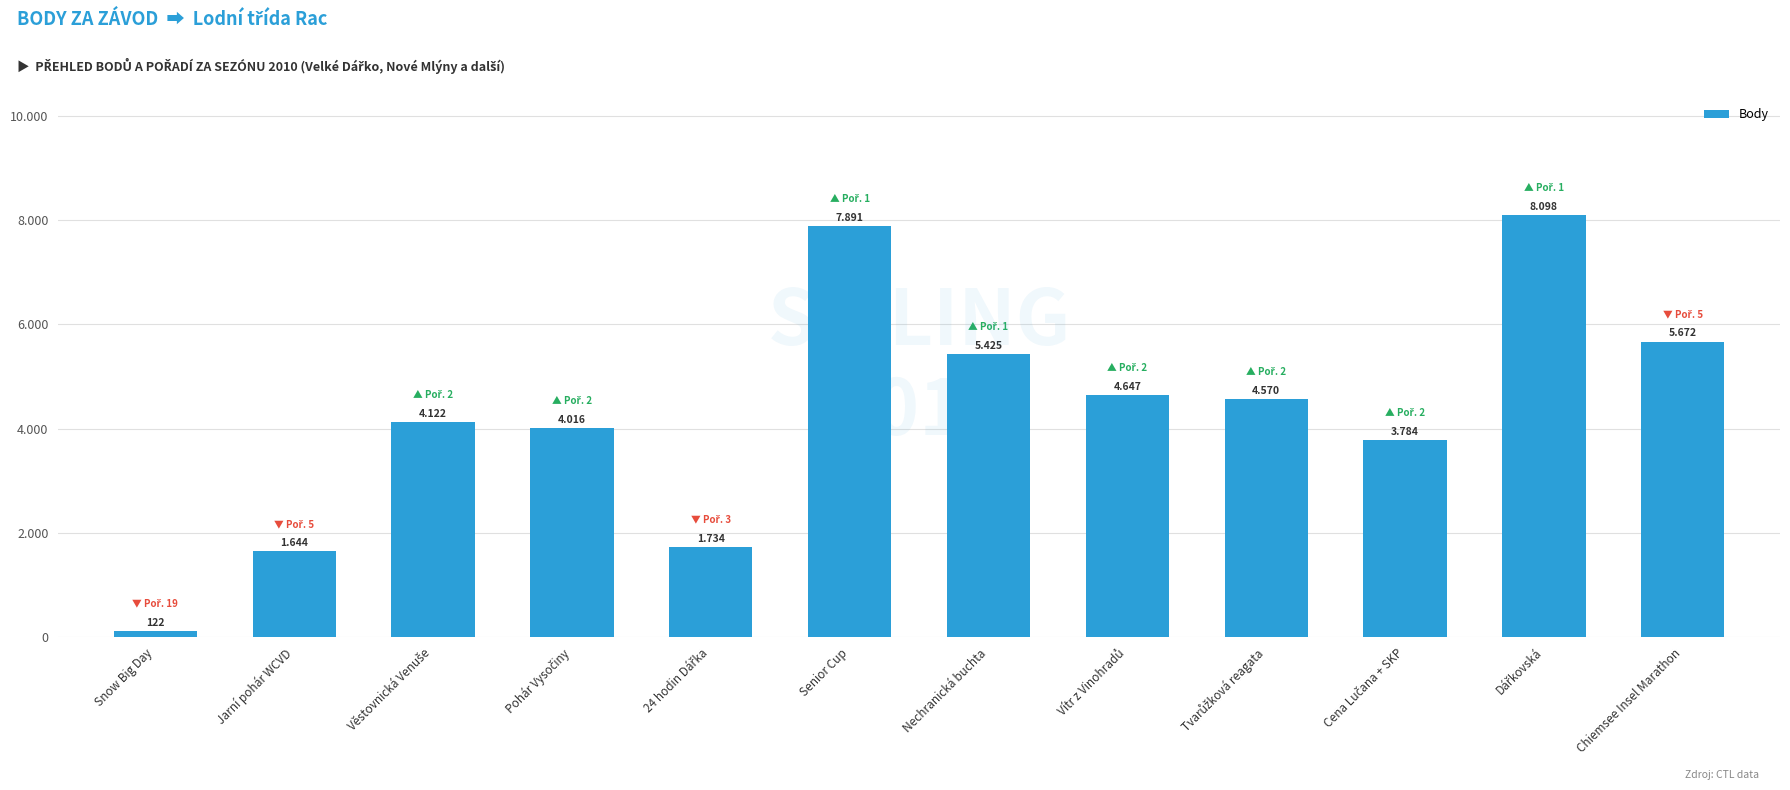

Rank the categories by value from highest to lowest.

Dářkovská, Senior Cup, Chiemsee Insel Marathon, Nechranická buchta, Vítr z Vinohradů, Tvarůžková reagata, Věstovnická Venuše, Pohár Vysočiny, Cena Lučana + SKP, 24 hodin Dářka, Jarní pohár WCVD, Snow Big Day